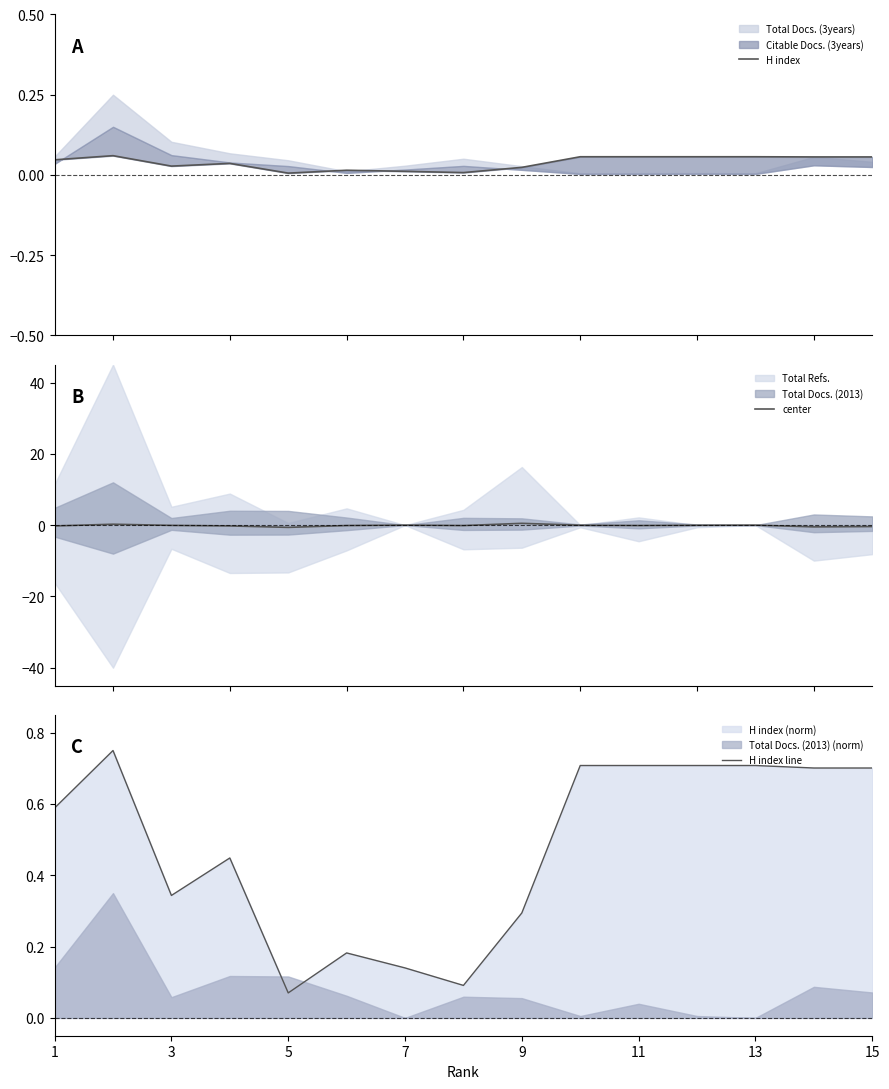

Does the chart have visible grid lines?

No